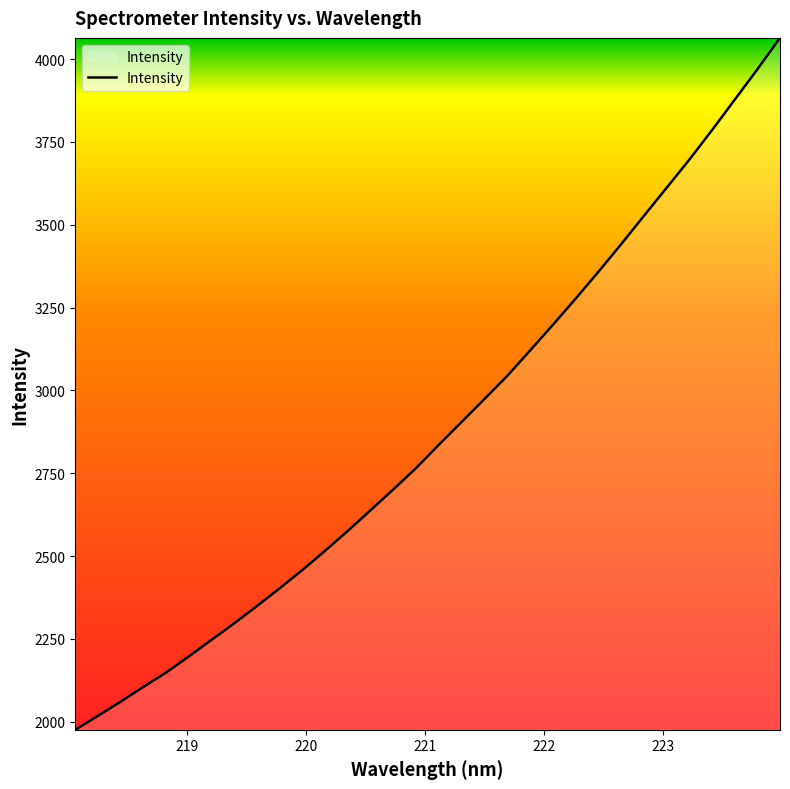

Does the chart have visible grid lines?

No